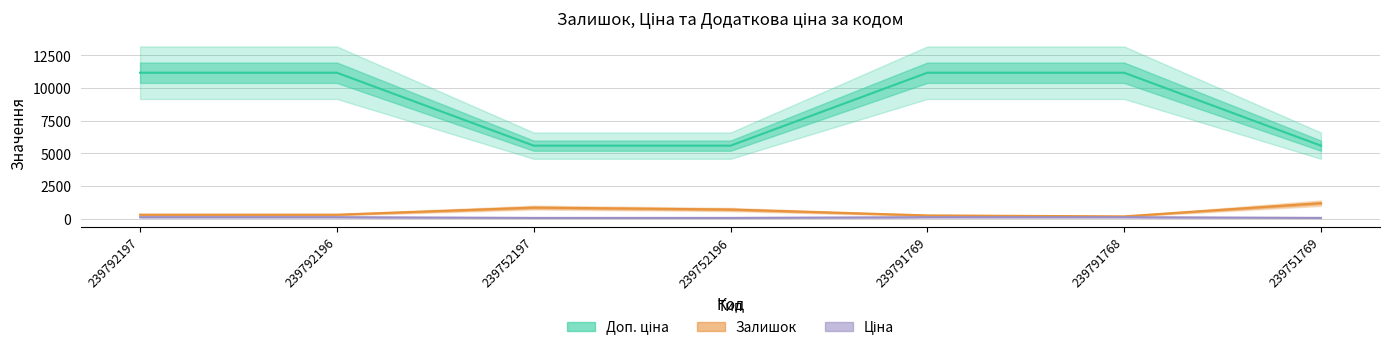

What is the difference between the maximum and minimum values in the Ціна series?

5584.0